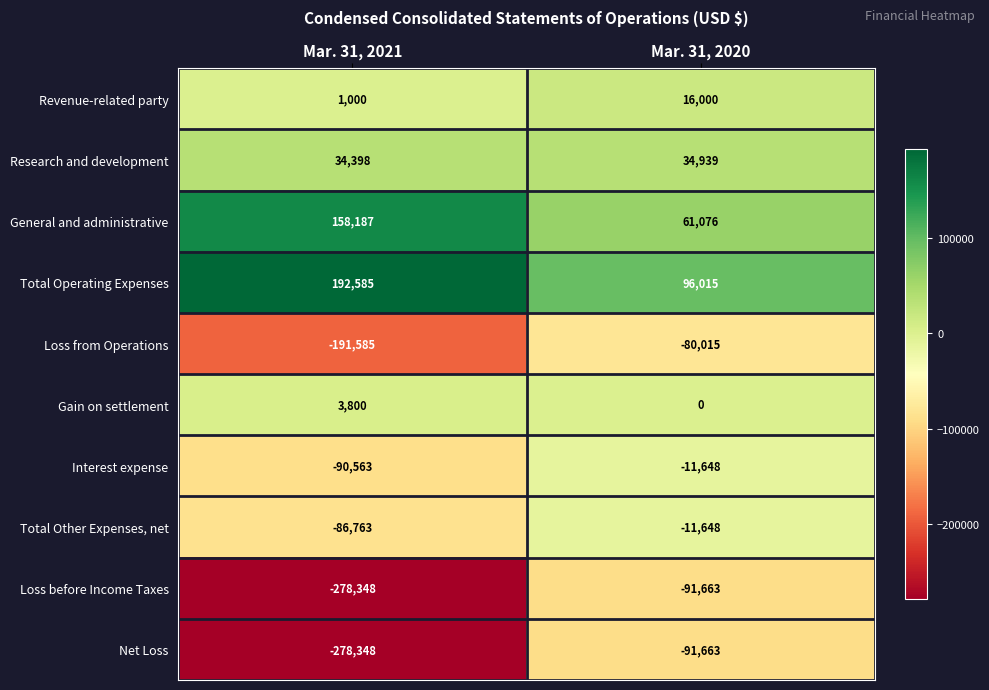

What is the sum of the Research and development values at Mar. 31, 2021 and Mar. 31, 2020?

69337